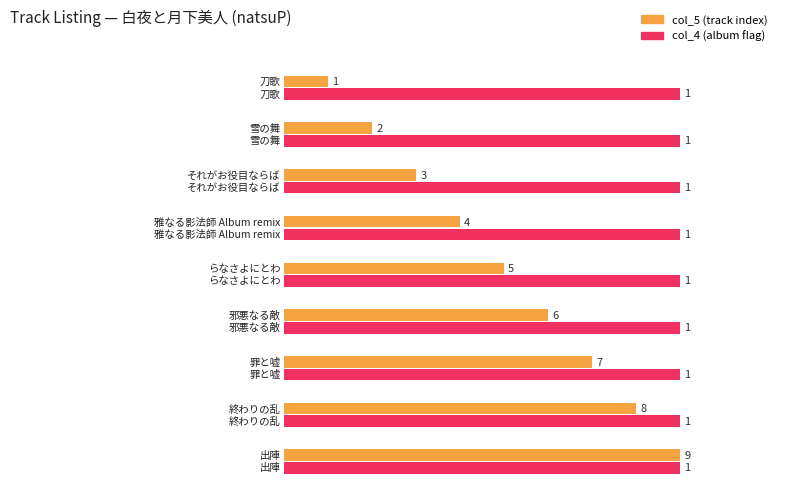

What is the difference between the highest and lowest values at らなさよにとわ?

4